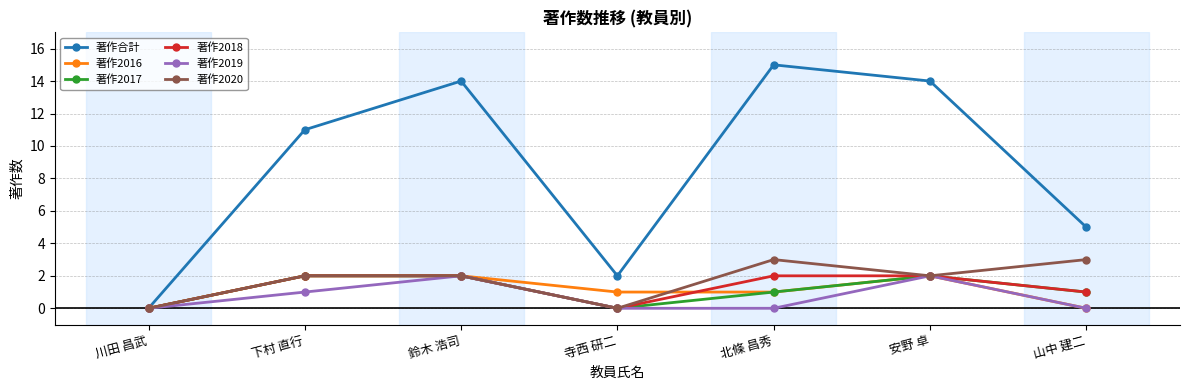

Is the value of 著作2018 at 山中 建二 greater than the value of 著作2016 at 山中 建二?

Yes